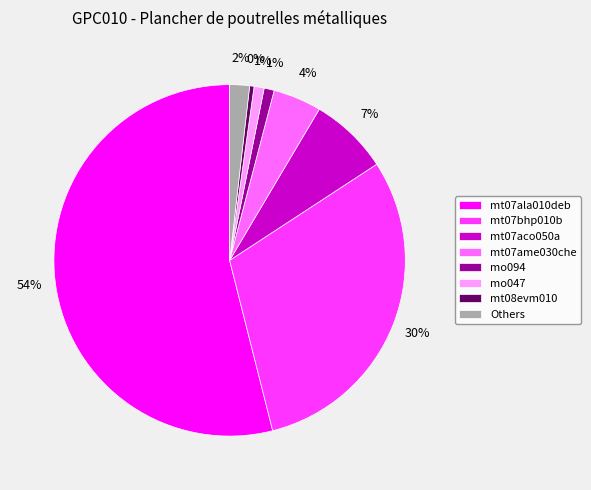

To the nearest percent, what is the average slice percentage?

12%